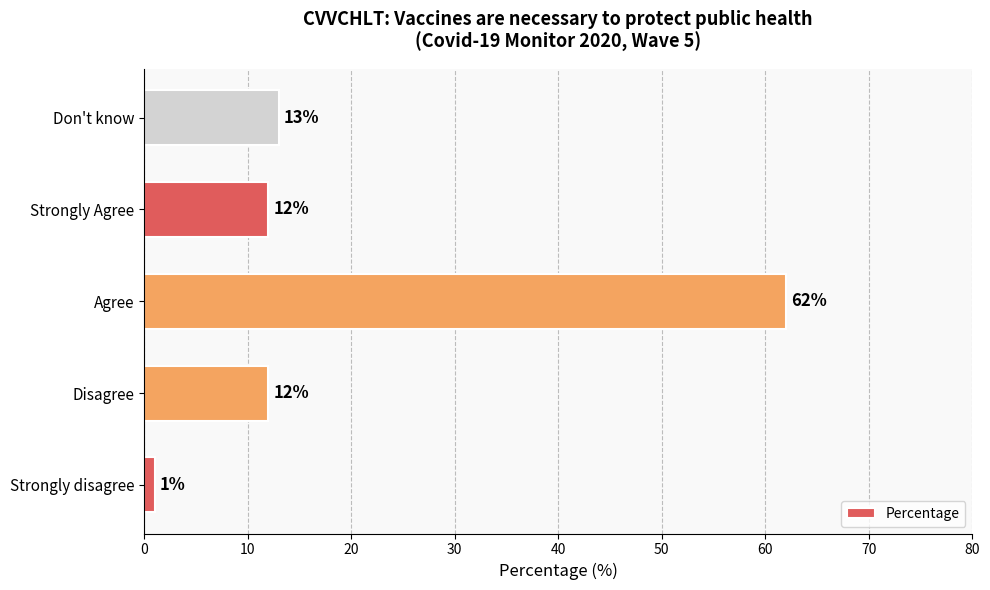

Reading bottom to top, extract all data points from this chart.

1	12	62	12	13